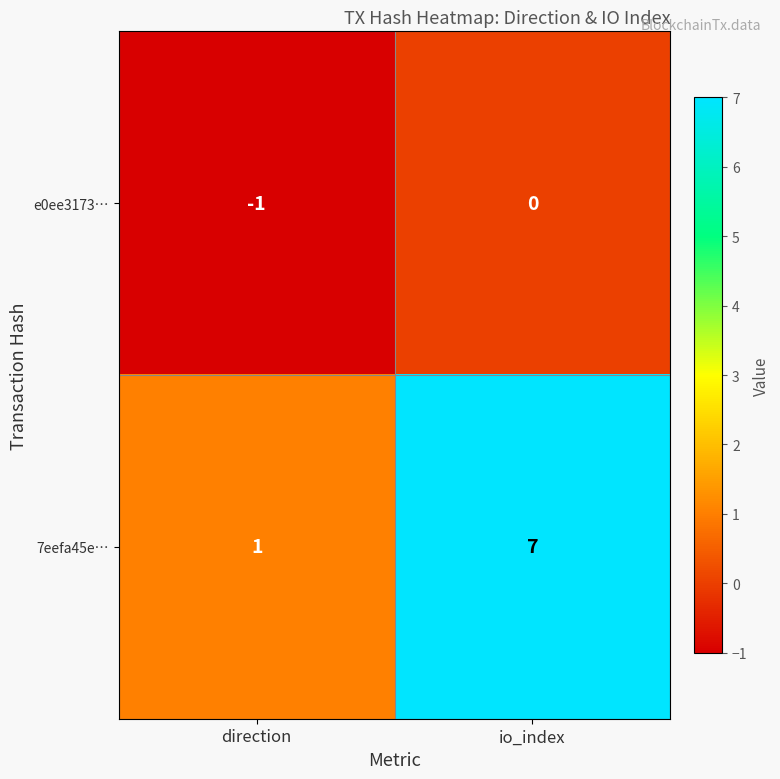

Rank the series at direction from lowest to highest value.

e0ee3173…, 7eefa45e…